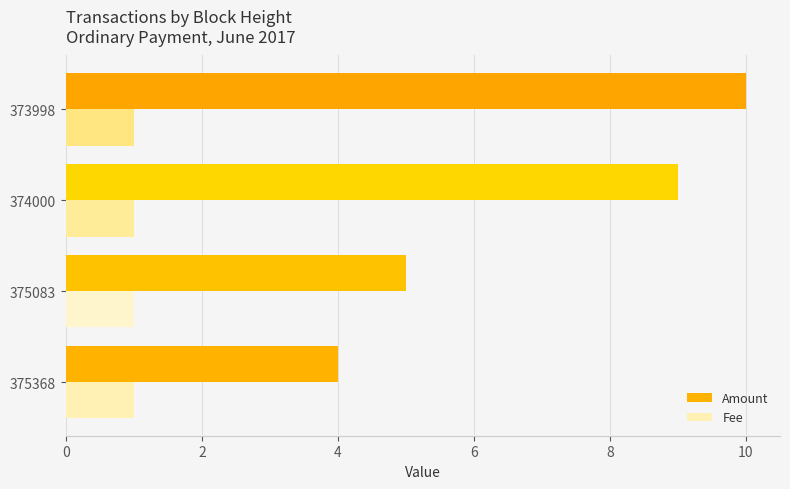

Which series has the widest spread of values?

Amount